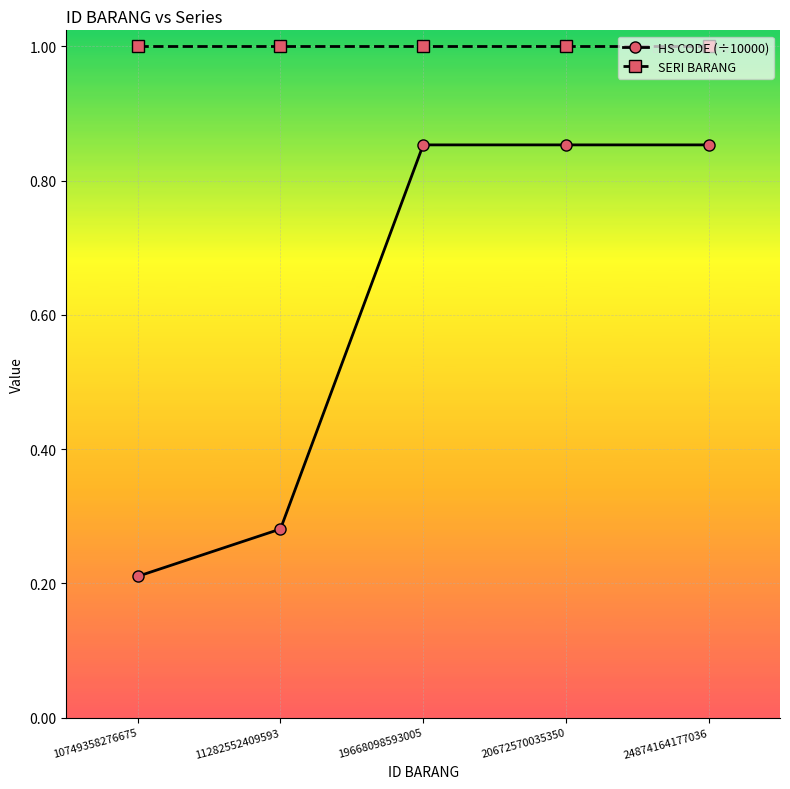

What is the sum of the SERI BARANG values at 24874164177036 and 10749358276675?

2.0